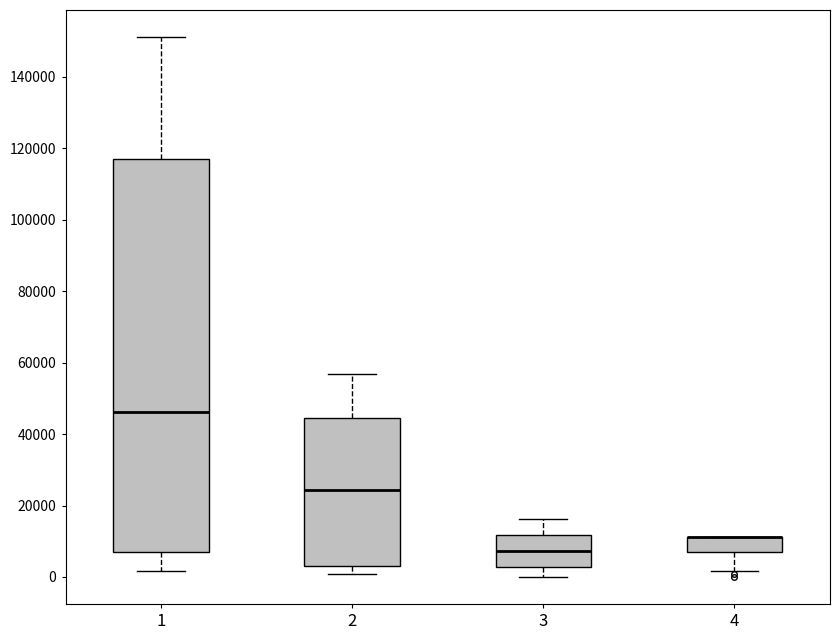

Reading left to right, read every box against the y-axis: the position of its median line, the range the box covers, and the ends of its whiskers. The values are not printed on the chart, so give them approximately, as read against the axis.

1: median 46000, box 8000 to 118000, whiskers 2000 to 152000
2: median 24000, box 4000 to 44000, whiskers 0 to 56000
3: median 8000, box 2000 to 12000, whiskers 0 to 16000
4: median 12000 (drawn on the box's upper edge), box 8000 to 12000, whiskers 2000 to 12000